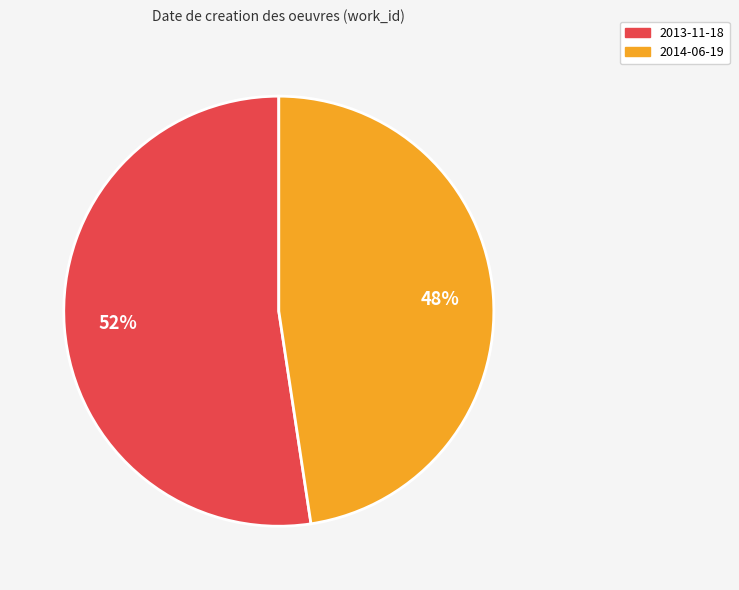

To the nearest percent, what percentage of the pie is 2013-11-18?

52%